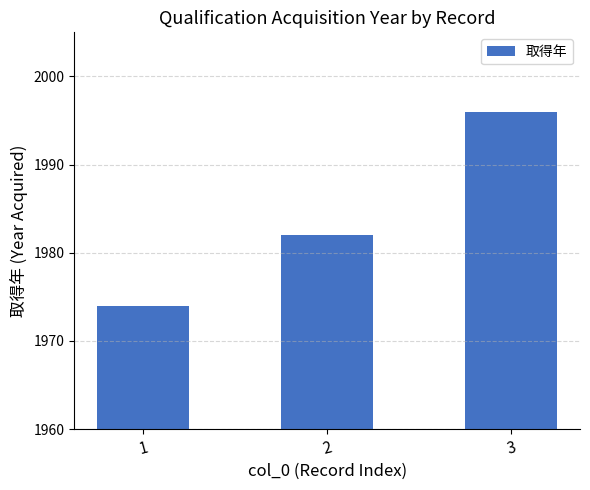

Is it true that the value at 2 is 3453?

False